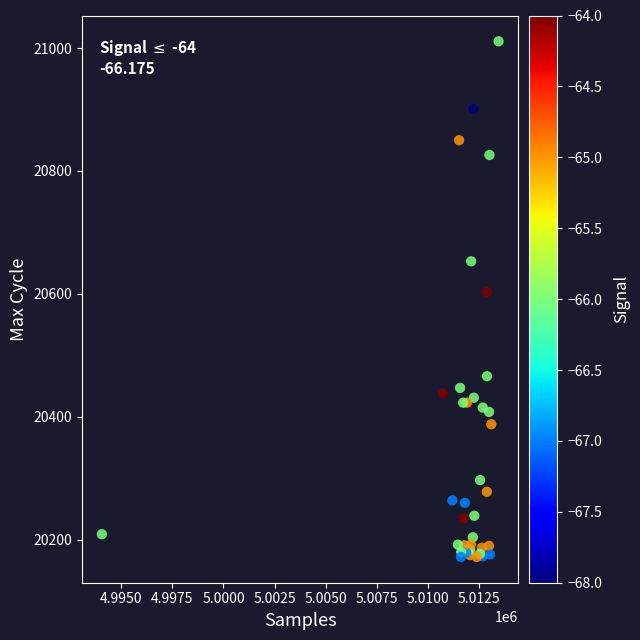

What Y value in the scatter plot is closest to 20591?

20603